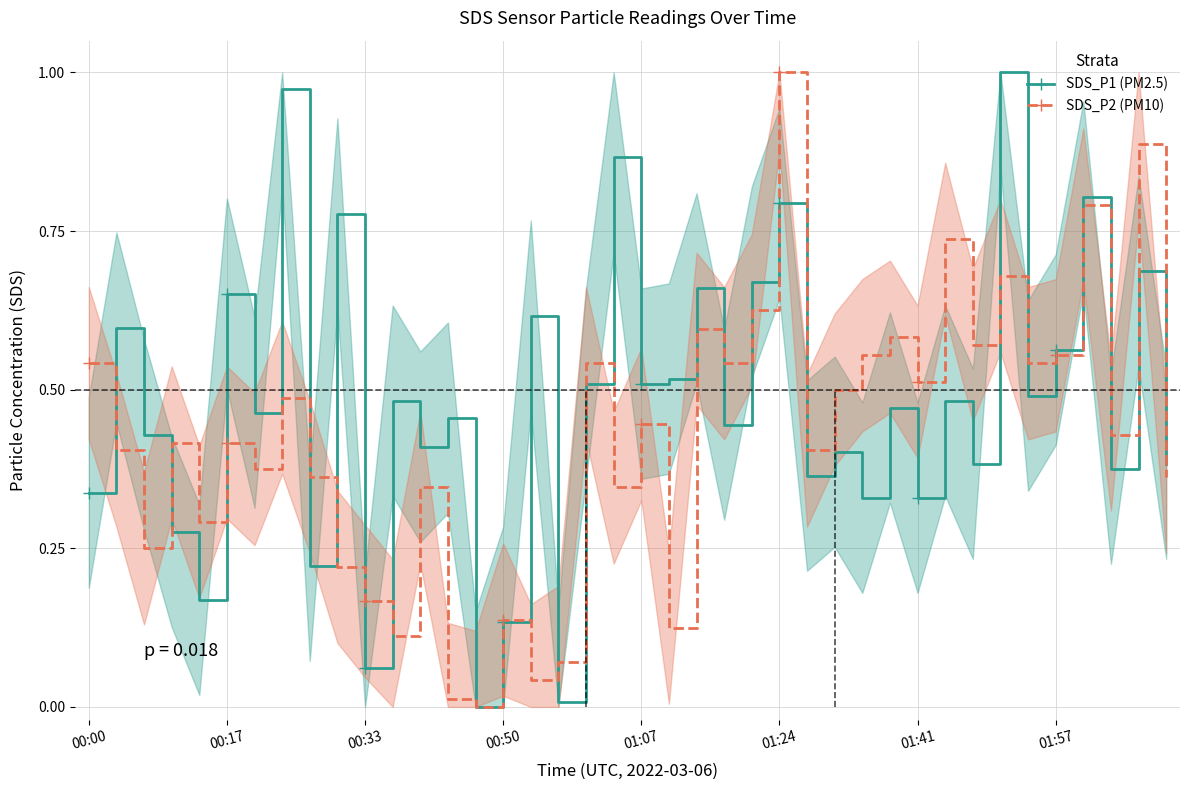

What is the sum of the SDS_P2 (PM10) values at 19 and 32?

0.9